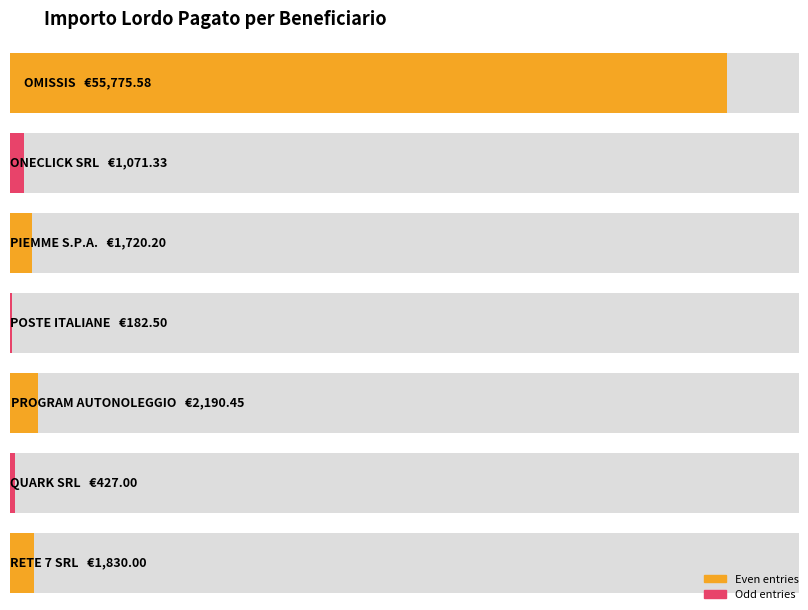

What is the difference between the maximum and second lowest values?

55348.6